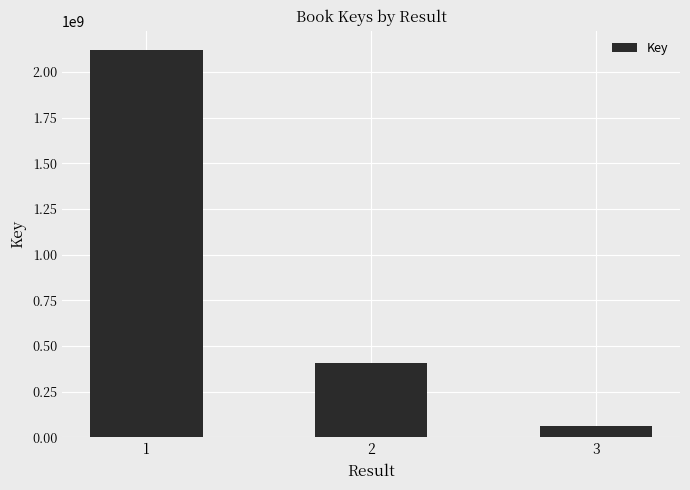

The chart shows a value of 720184995 at 2. True or false?

False